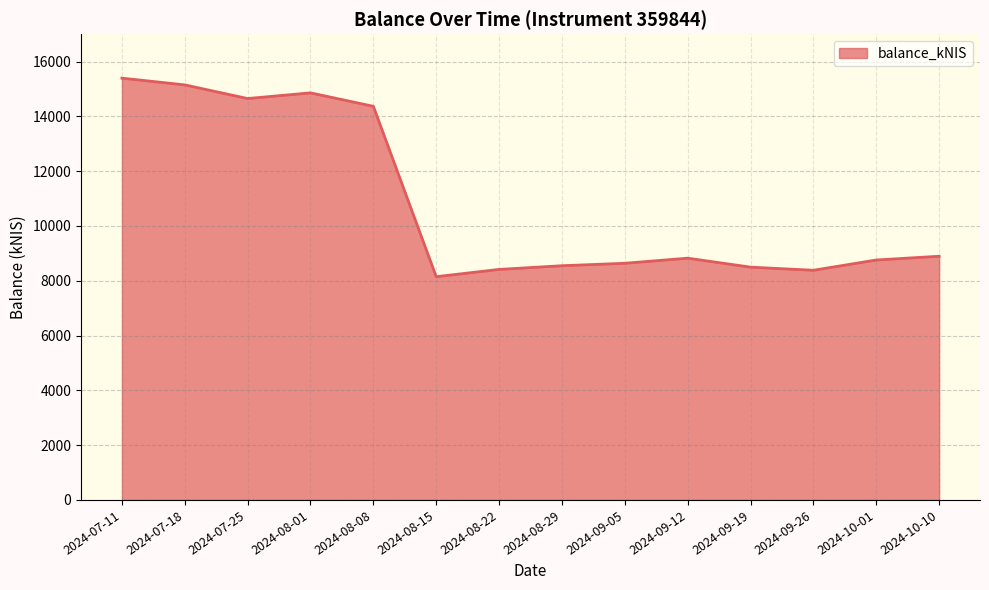

Where is the data nearest to the value 11771?

2024-08-08